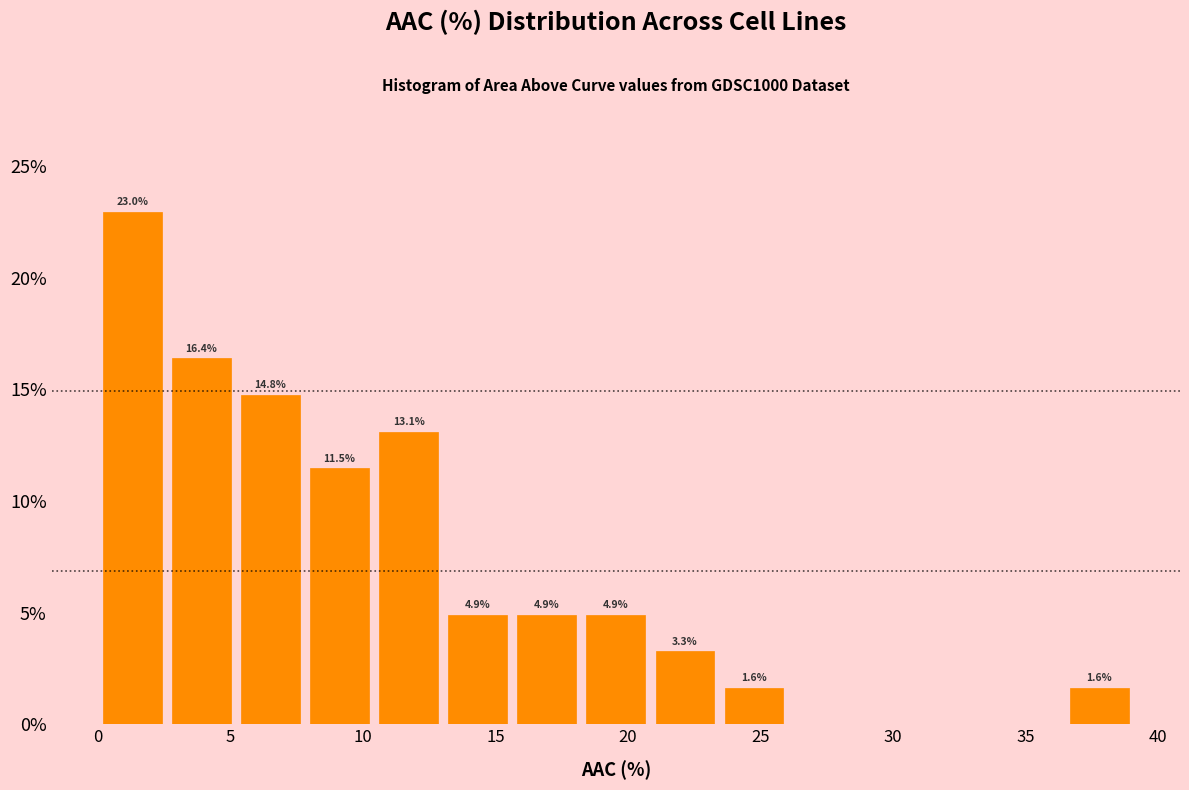

Which range on the x-axis has the tallest bar?

0.0 to 2.5